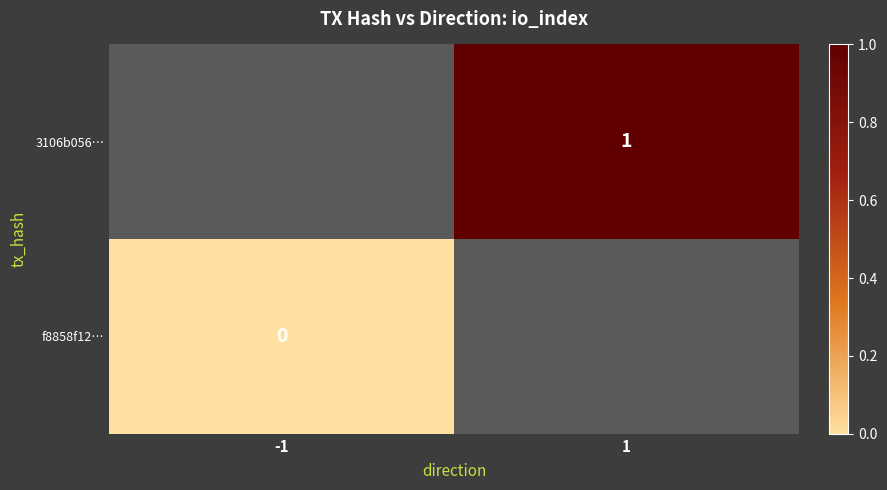

The 3106b056… series shows 1 at 1. True or false?

True